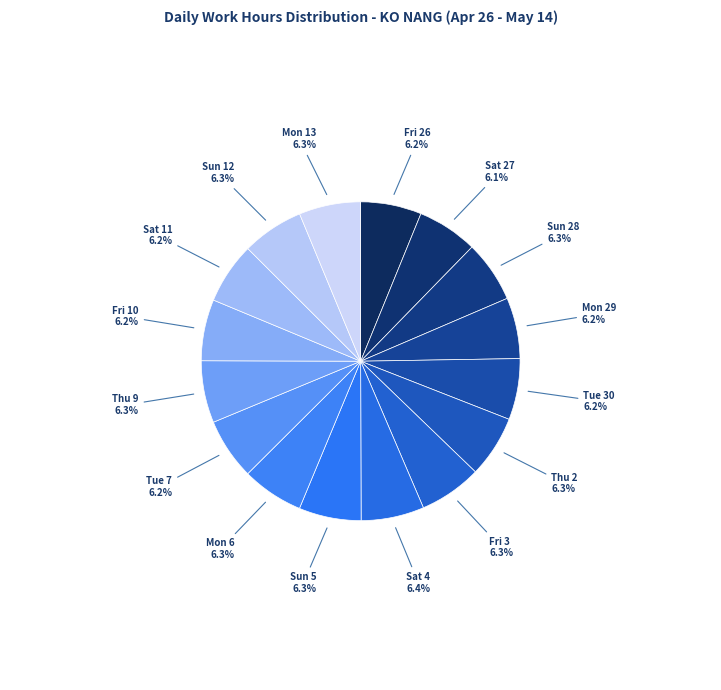

How much of the chart is everything except Mon 6?

93.7%